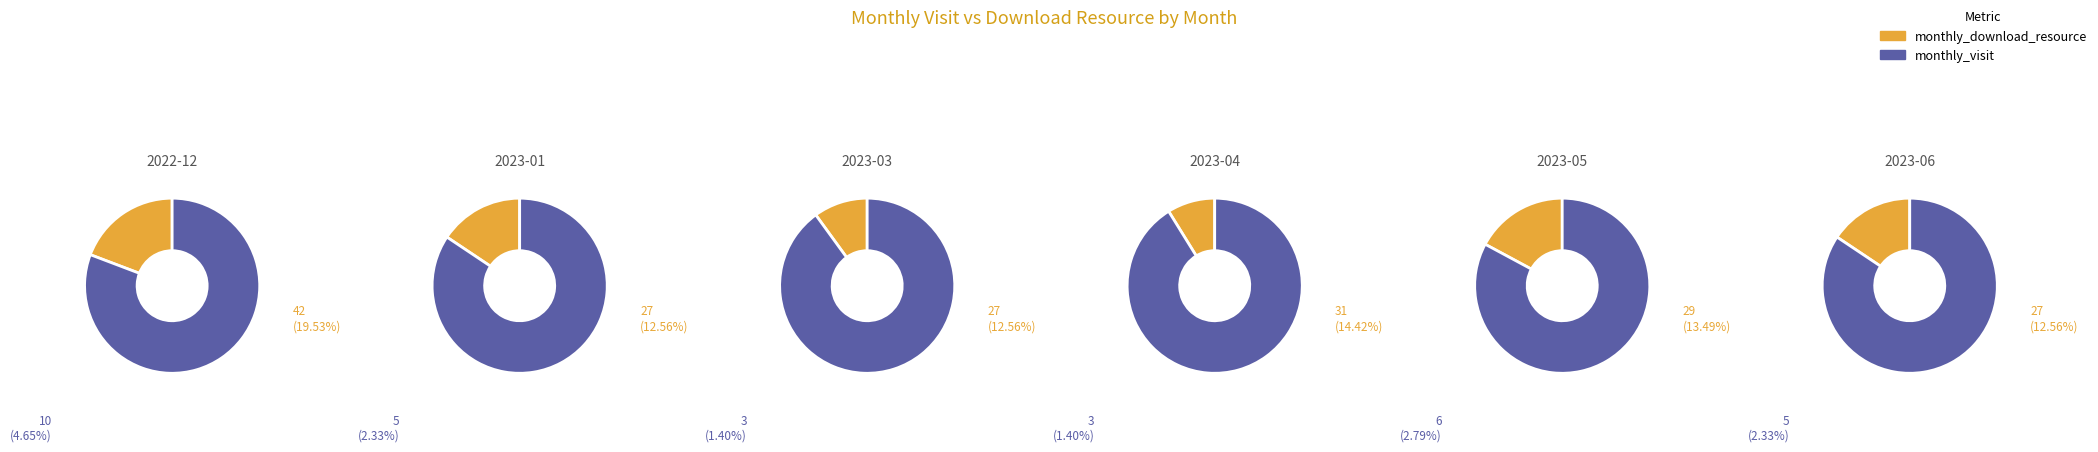

To the nearest percent, what is the average slice percentage?

8%